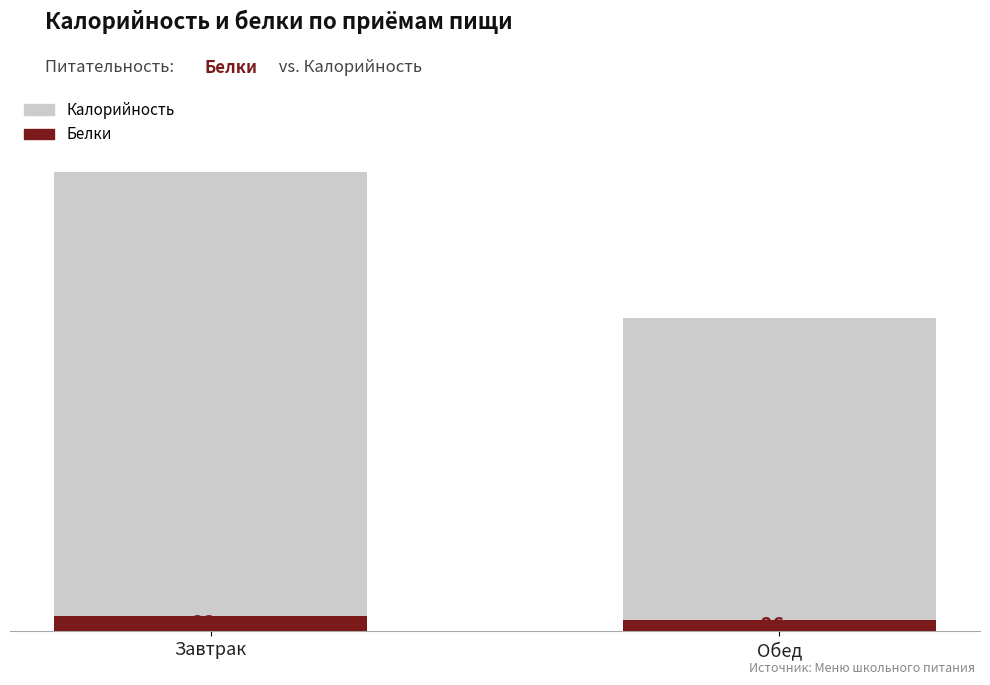

List the labels in order of Калорийность value, largest first.

Завтрак, Обед